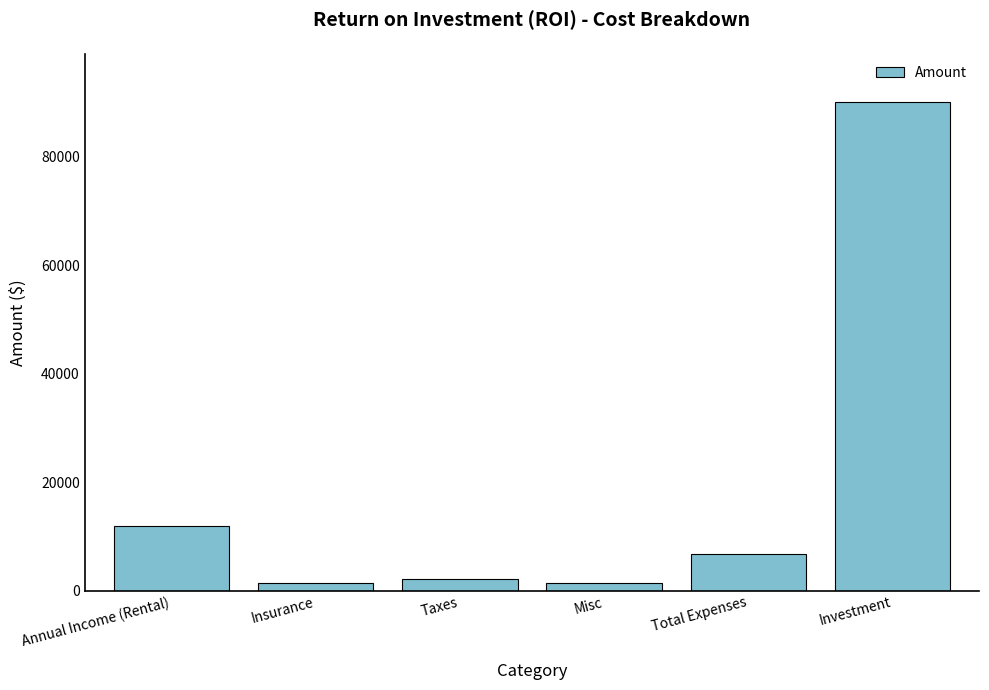

What is the approximate value at Insurance, to the nearest 100?

1500